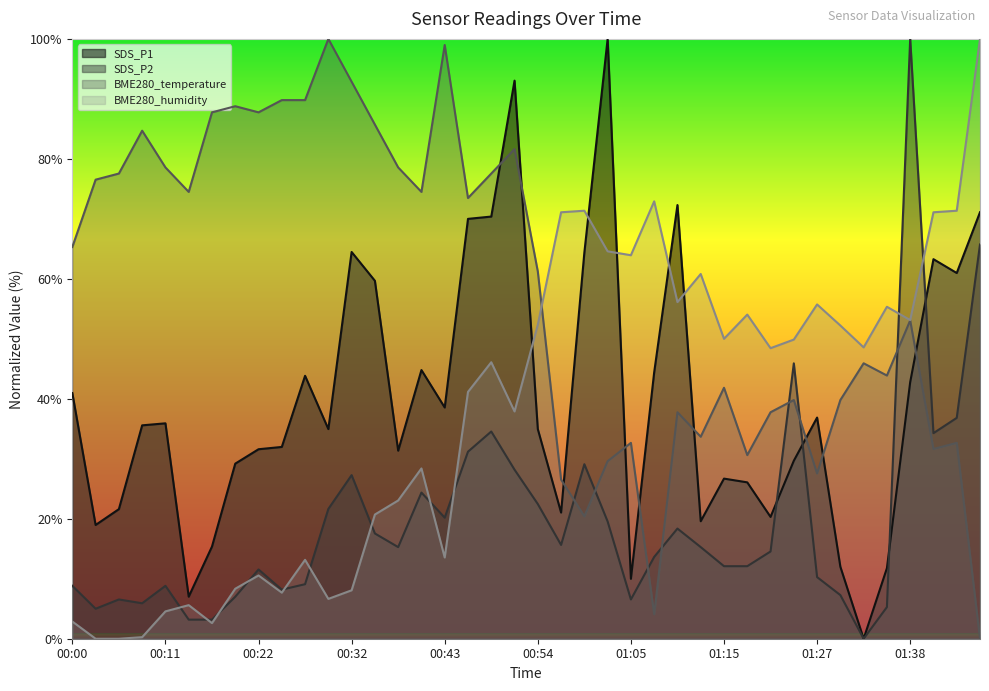

Between 00:56 and 01:38, which series saw the biggest shift?

SDS_P2